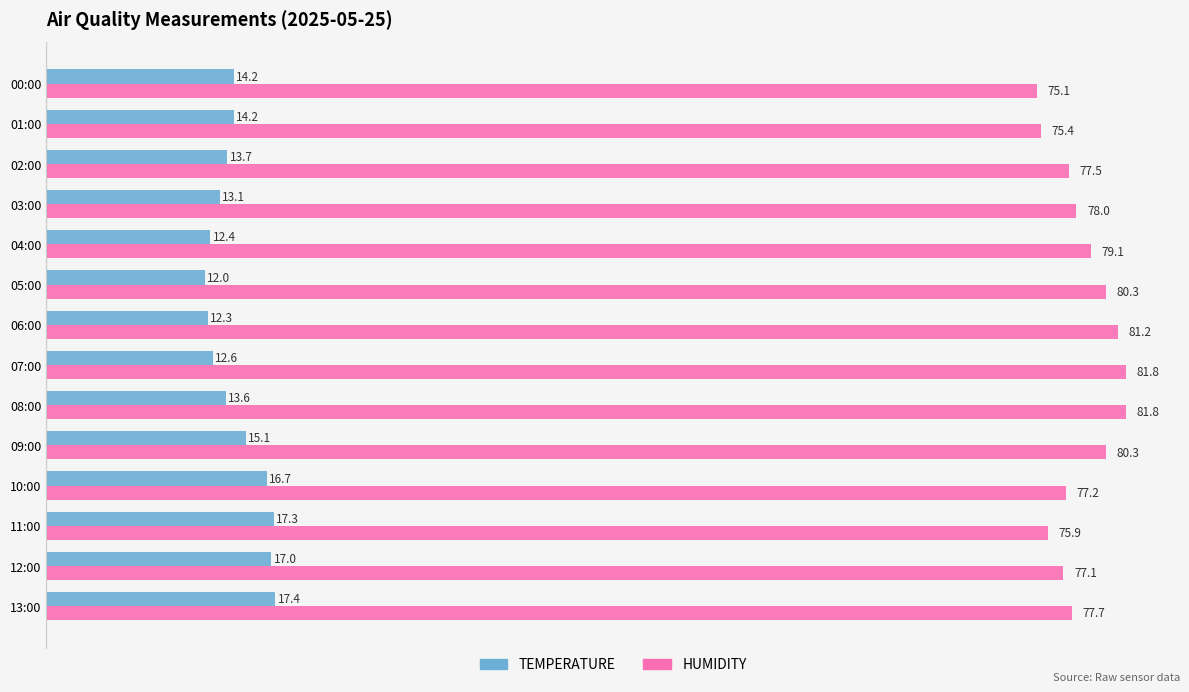

At how many categories does at least one series exceed 51?

14